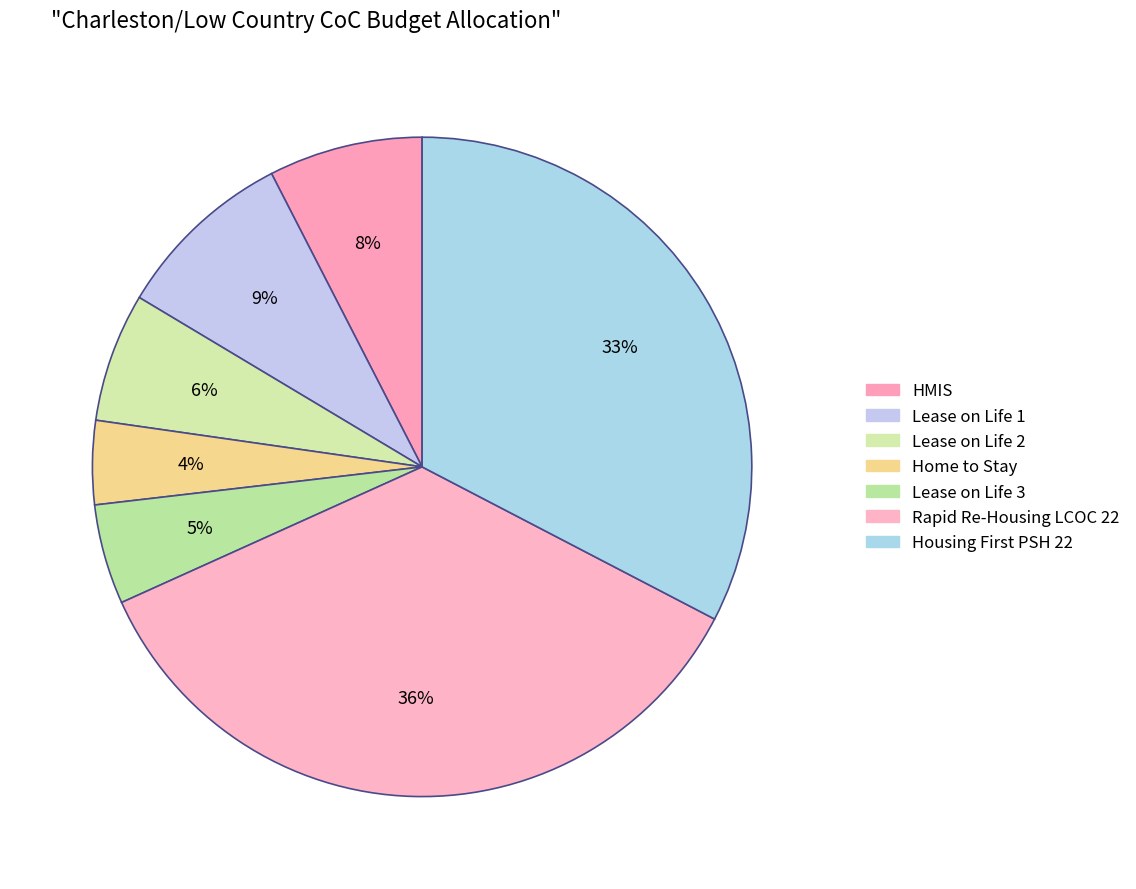

How many slices are in this pie chart?

7